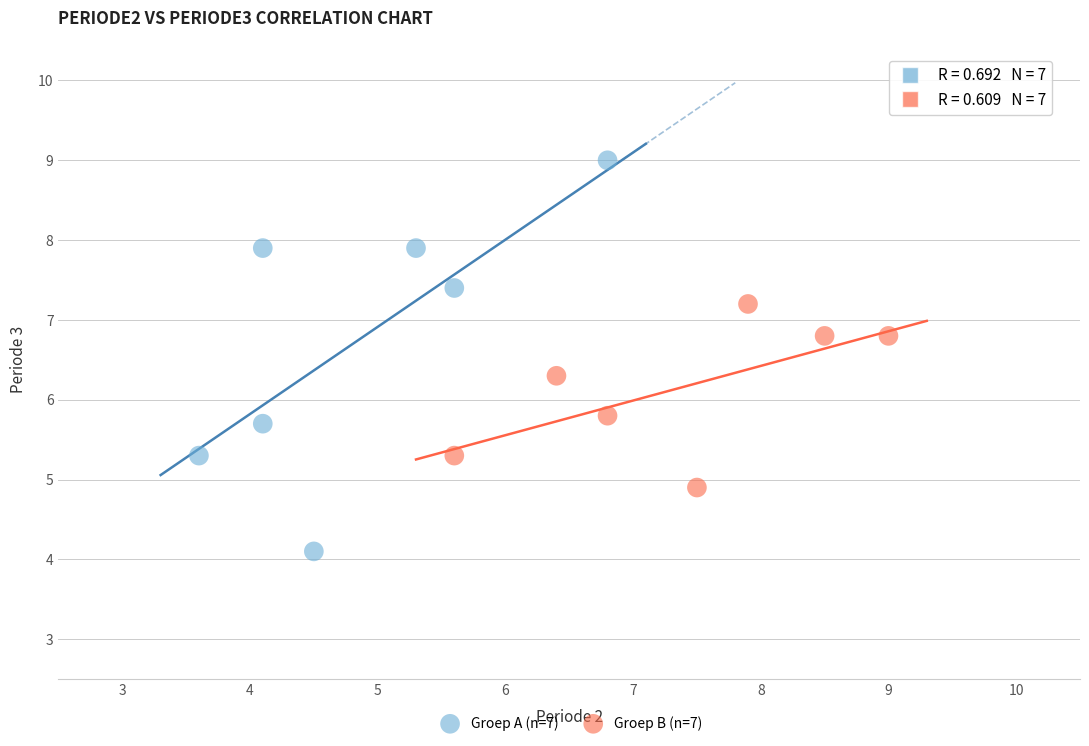

What are all the series names shown in the legend?

Groep A (n=7), Groep B (n=7)